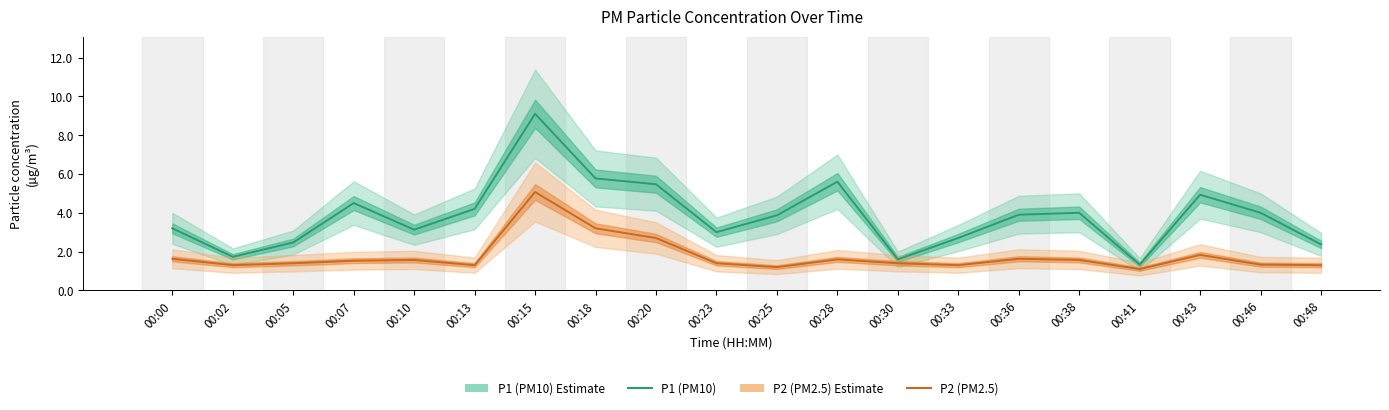

How many data points in P1 (PM10) are above 3?

13